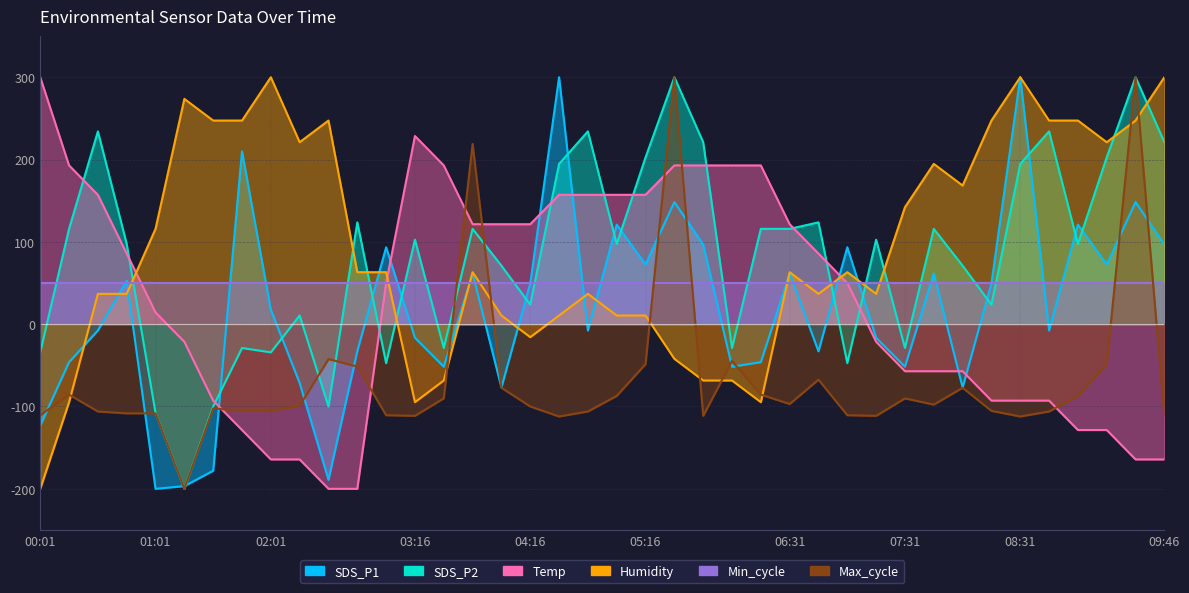

How many interior local peaks does the SDS_P2 series have?

13